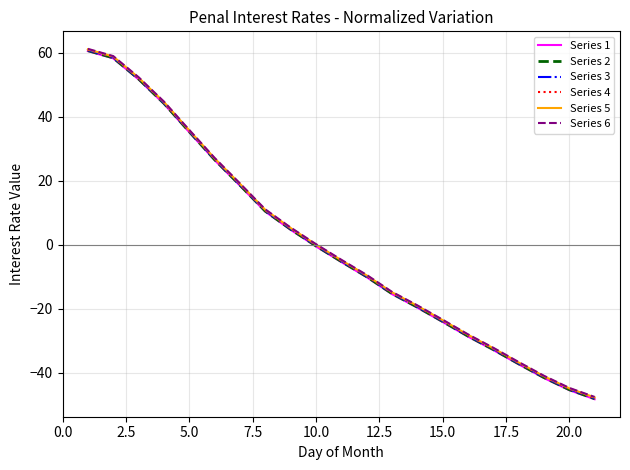

What is the minimum value shown in the chart?

-48.3